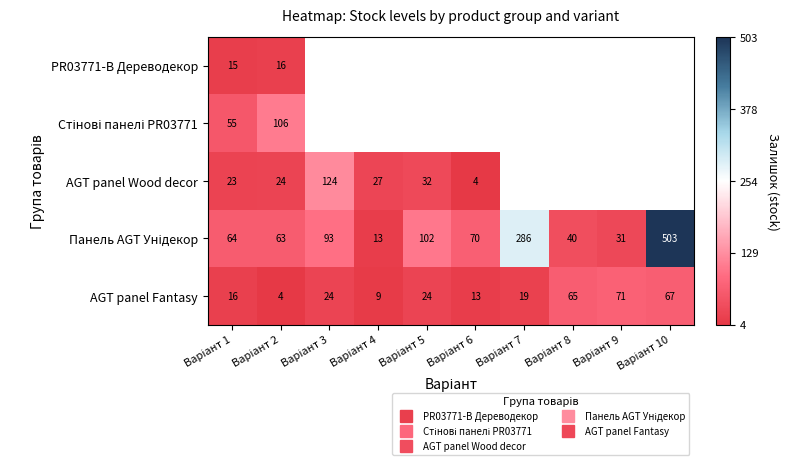

How many series are shown in this chart?

5